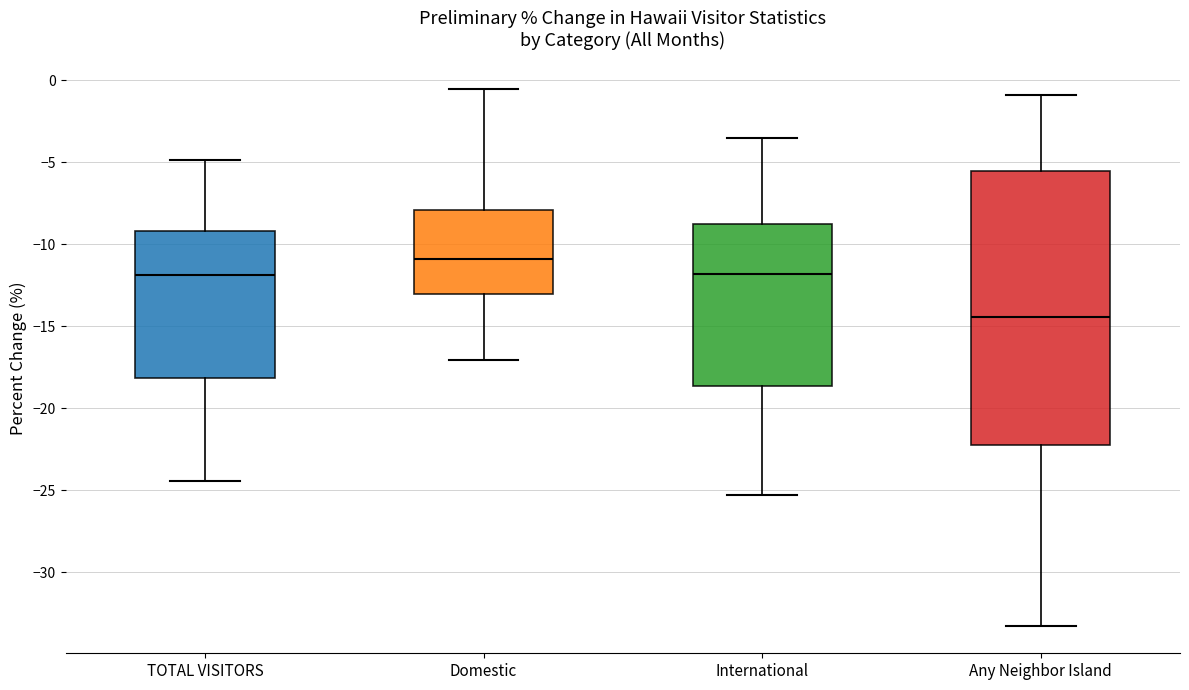

Reading left to right, read every box against the y-axis: the position of its median line, the range the box covers, and the ends of its whiskers. The values are not printed on the chart, so give them approximately, as read against the axis.

TOTAL VISITORS: median -12.0, box -18.0 to -9.0, whiskers -24.5 to -5.0
Domestic: median -11.0, box -13.0 to -8.0, whiskers -17.0 to -0.5
International: median -12.0, box -18.5 to -9.0, whiskers -25.5 to -3.5
Any Neighbor Island: median -14.5, box -22.0 to -5.5, whiskers -33.5 to -1.0